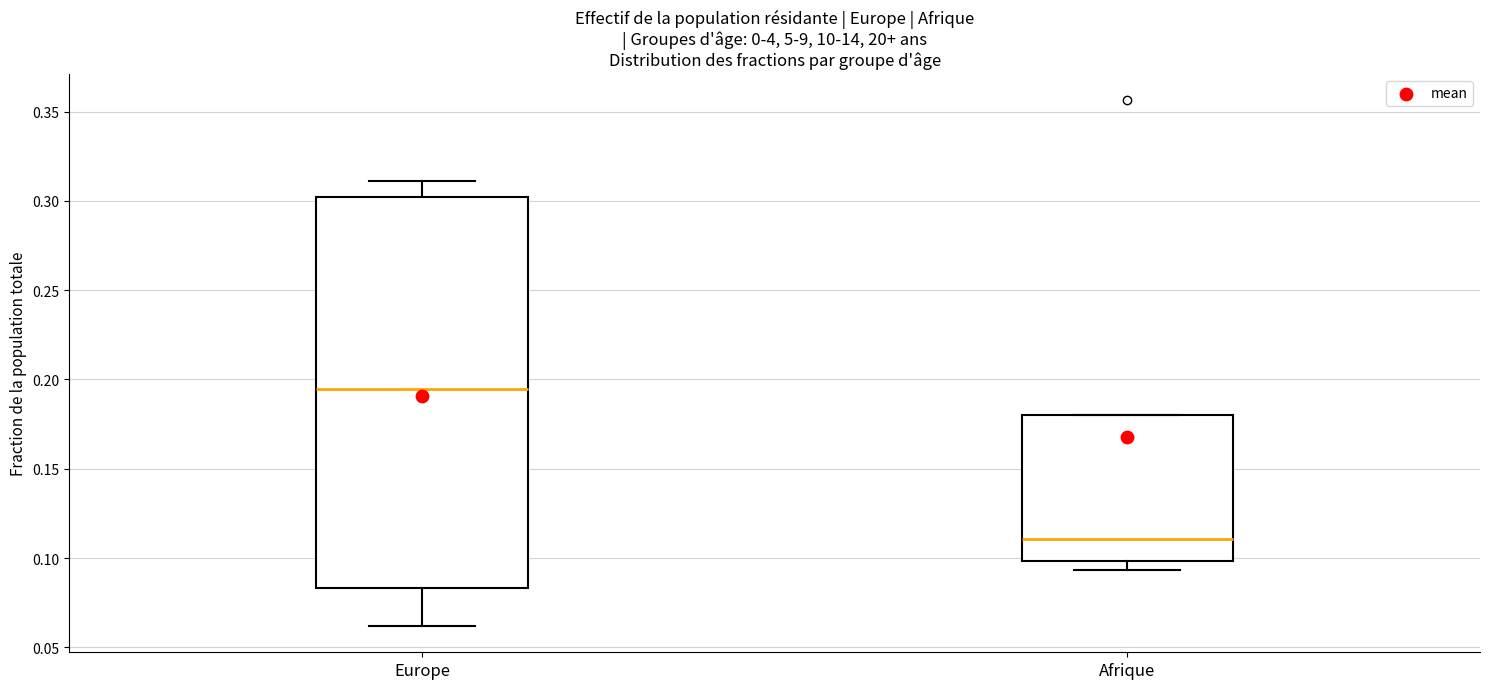

Which box is the tallest, from its lower edge to its upper edge?

Europe